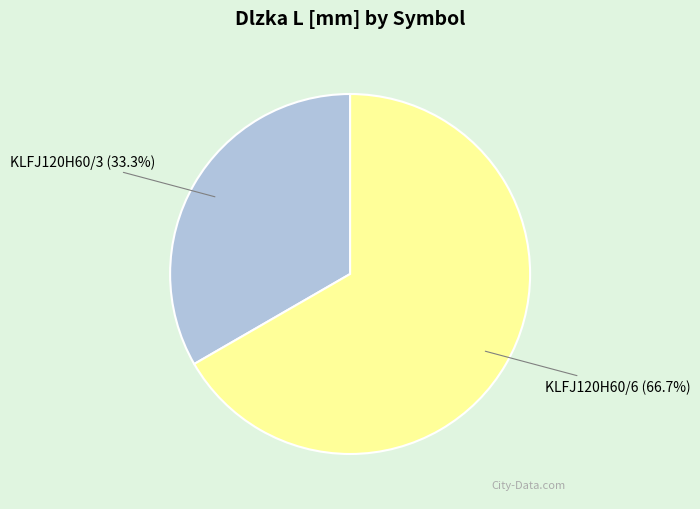

What percentage is the KLFJ120H60/6 slice, to the nearest percent?

67%